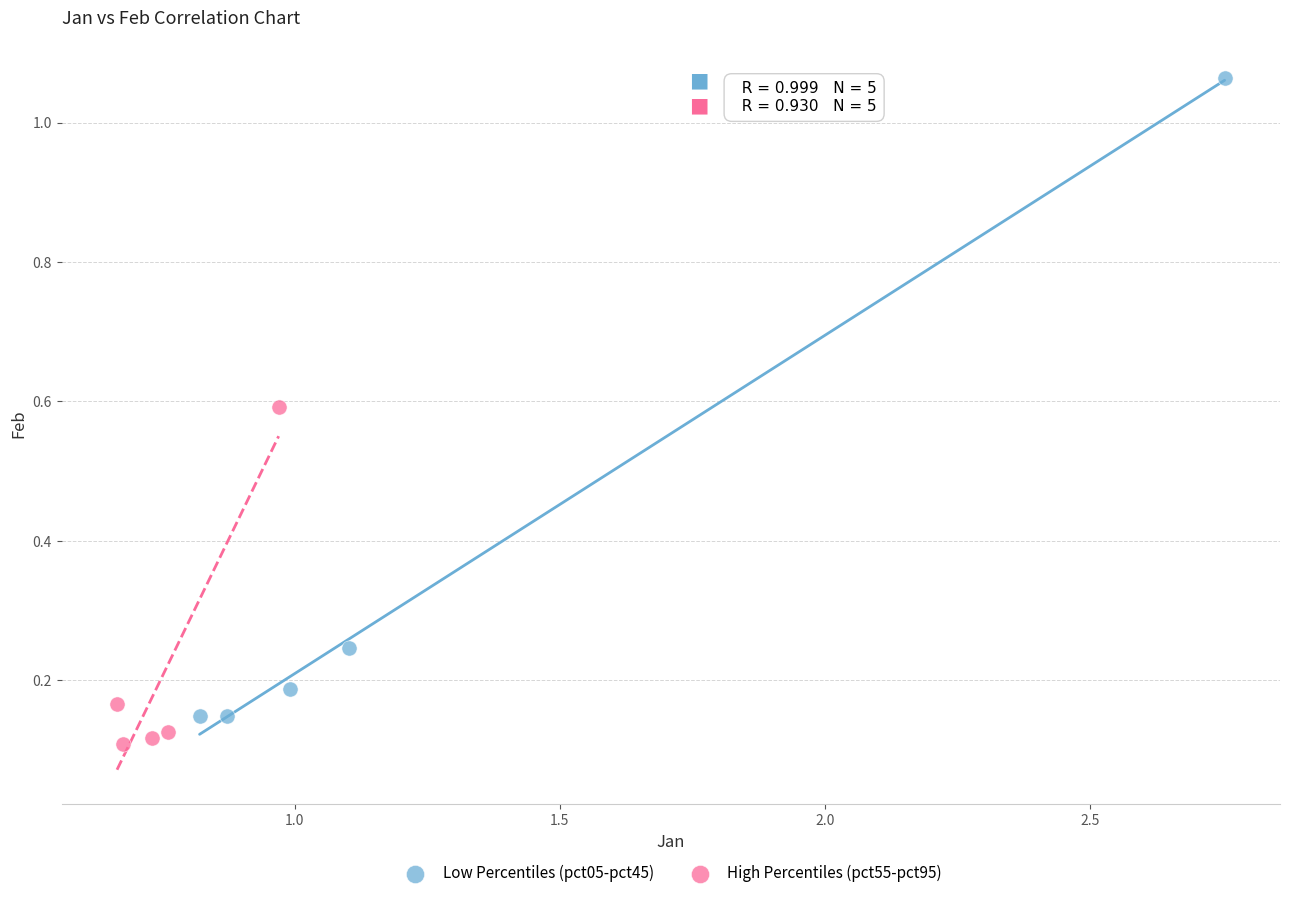

Which series contains the highest Y value?

Low Percentiles (pct05-pct45)